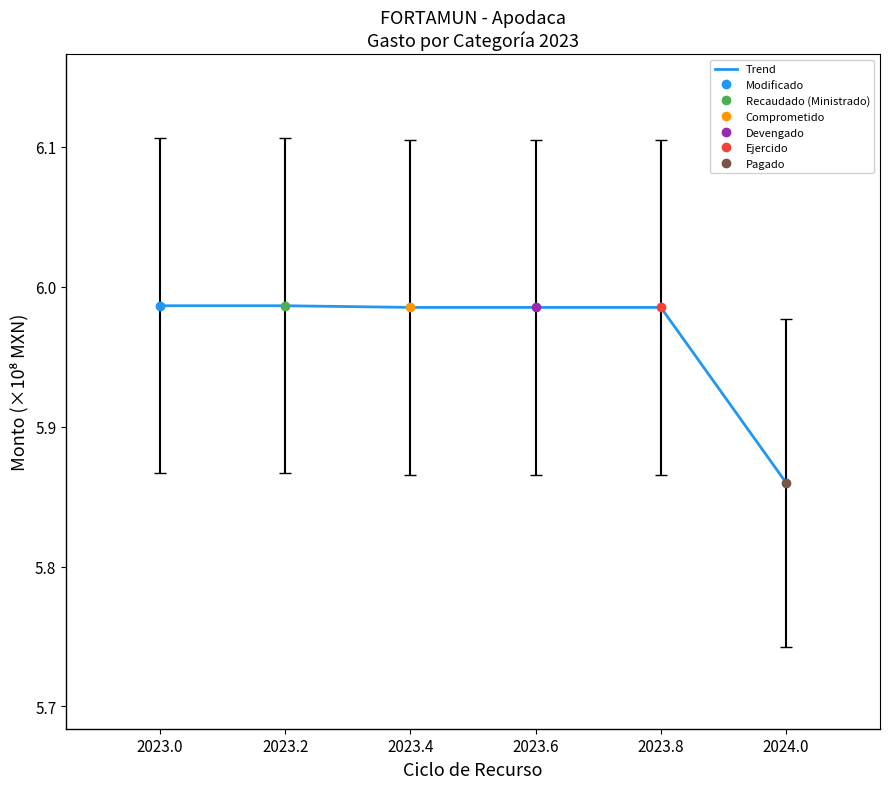

At which label is Trend closest to 5?

2024.0